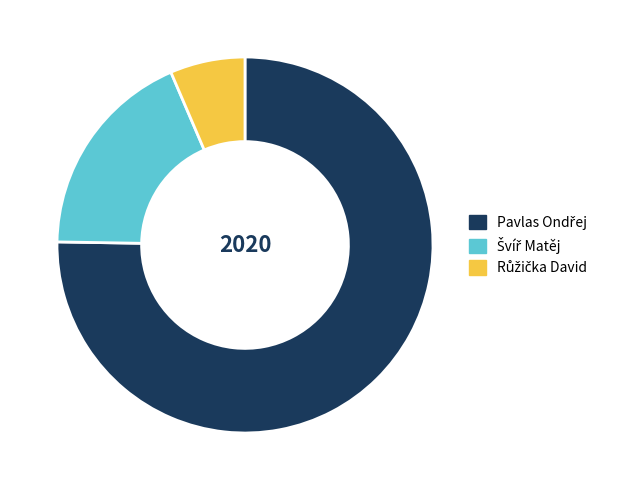

The Švíř Matěj slice represents 6% of the pie. True or false?

False